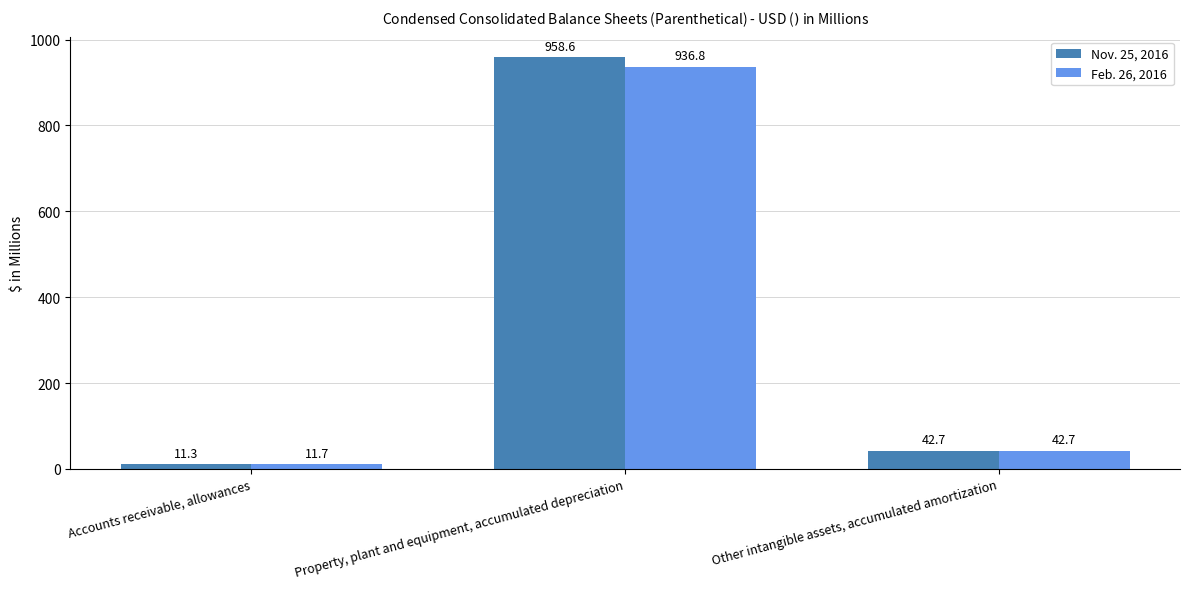

At how many categories does at least one series exceed 938?

1